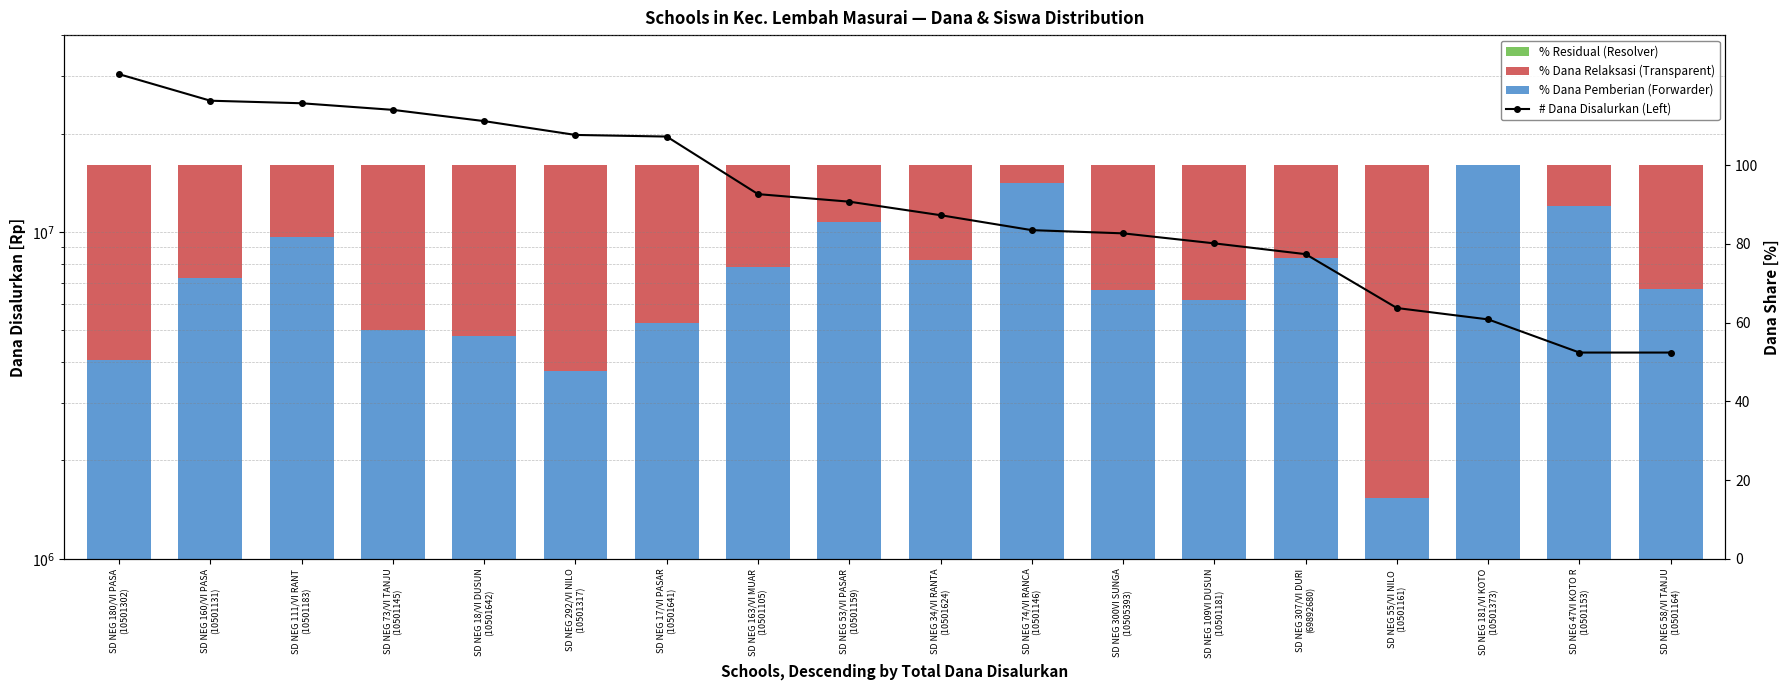

Which category has the highest value in the % Residual (Resolver) series?

SD NEG 180/VI PASA
(10501302)